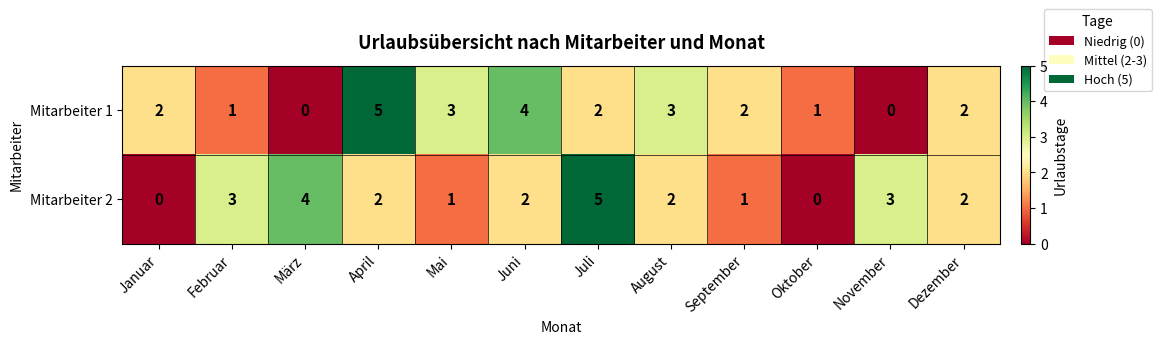

At how many categories does at least one series exceed 0?

12